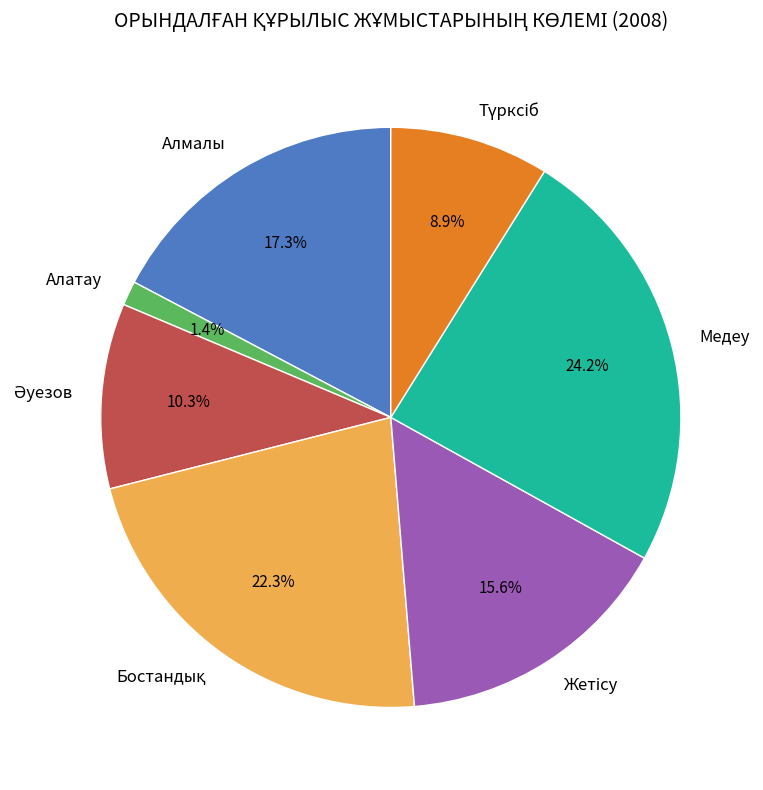

To the nearest percent, what is the average slice percentage?

14%